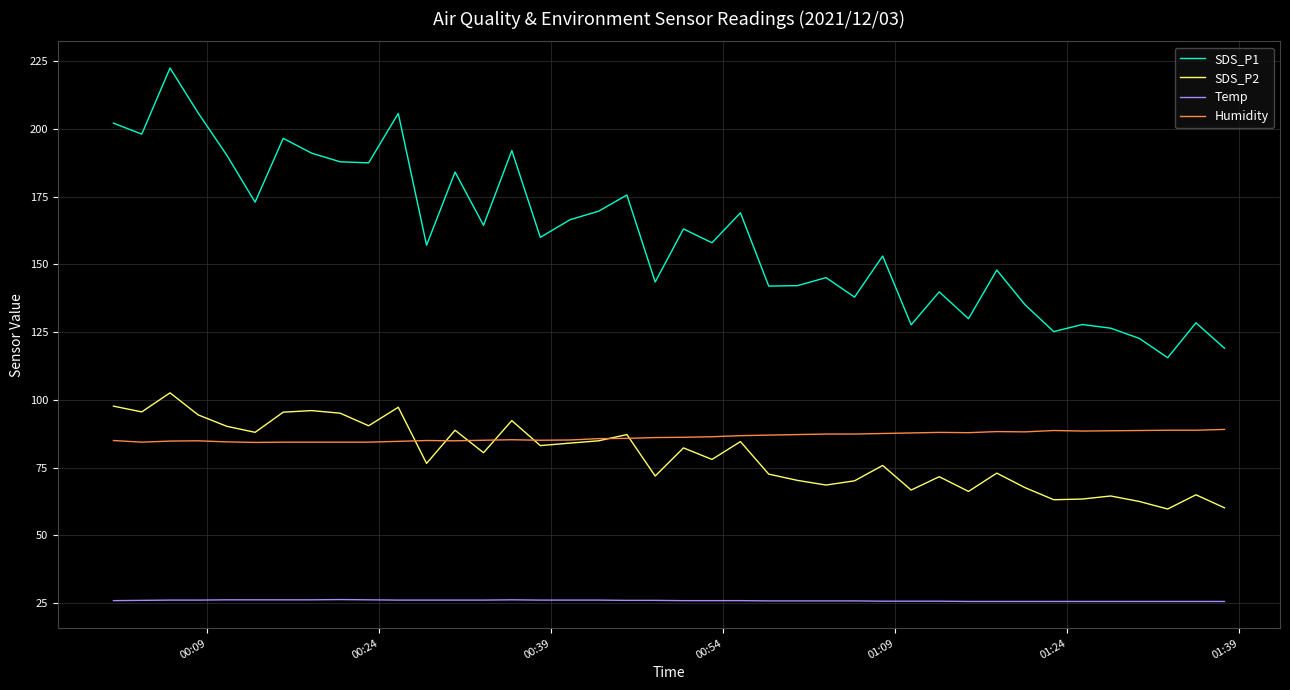

How many values in the SDS_P2 series are below 80?

20